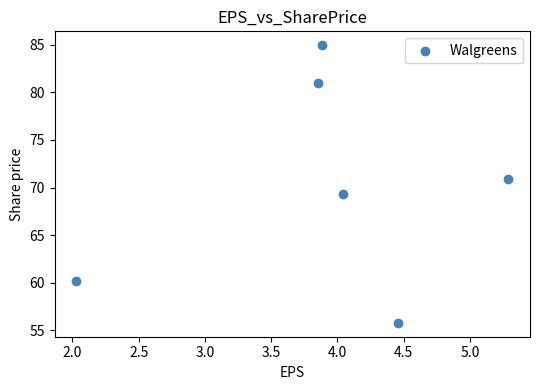

What is the average X value?

3.9